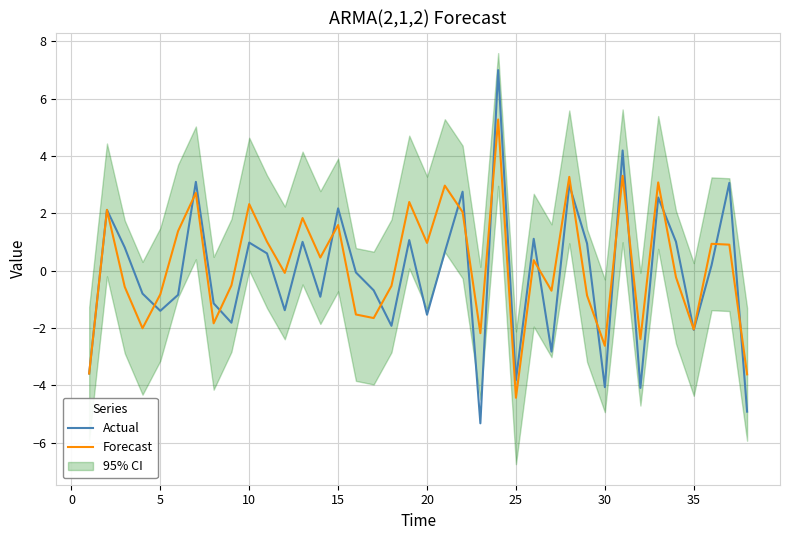

Which category has the lowest value in the Forecast series?

25